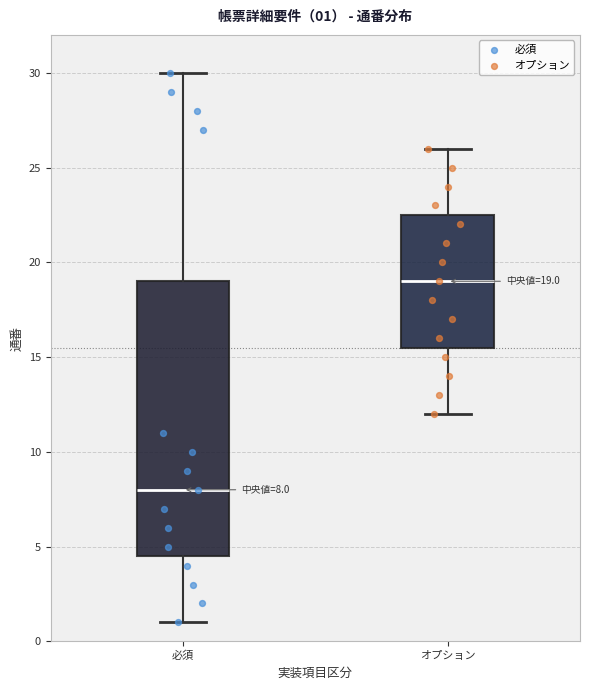

Which box's median line is the highest?

オプション